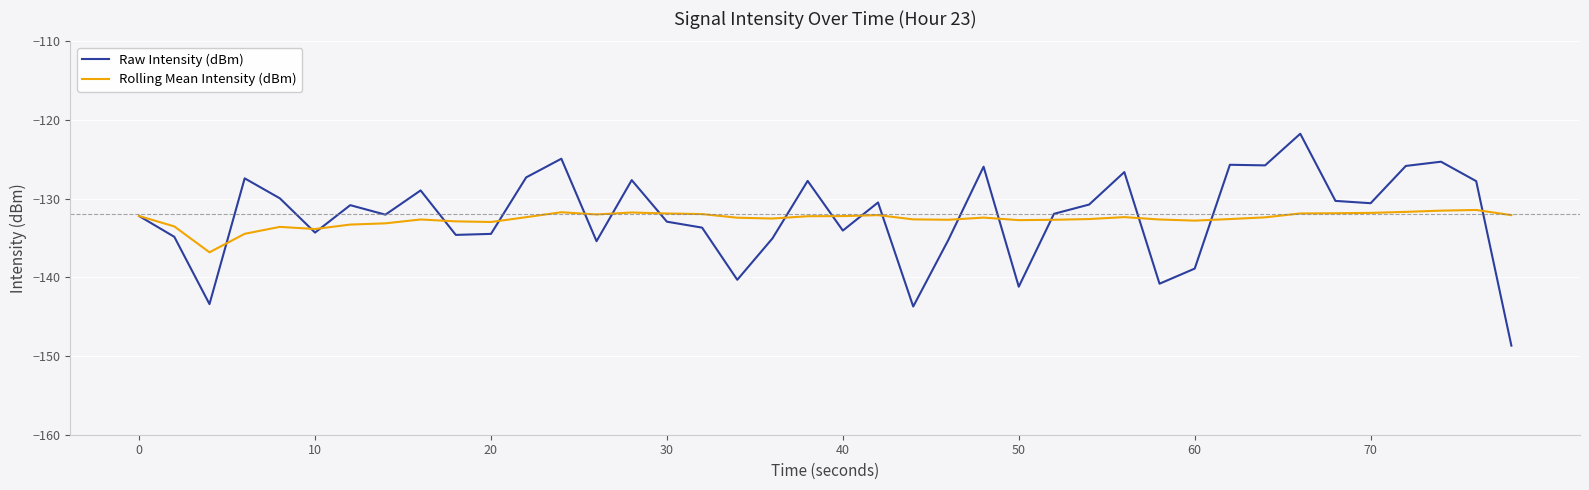

Rank the series by their maximum value, from lowest to highest.

Rolling Mean Intensity (dBm), Raw Intensity (dBm)